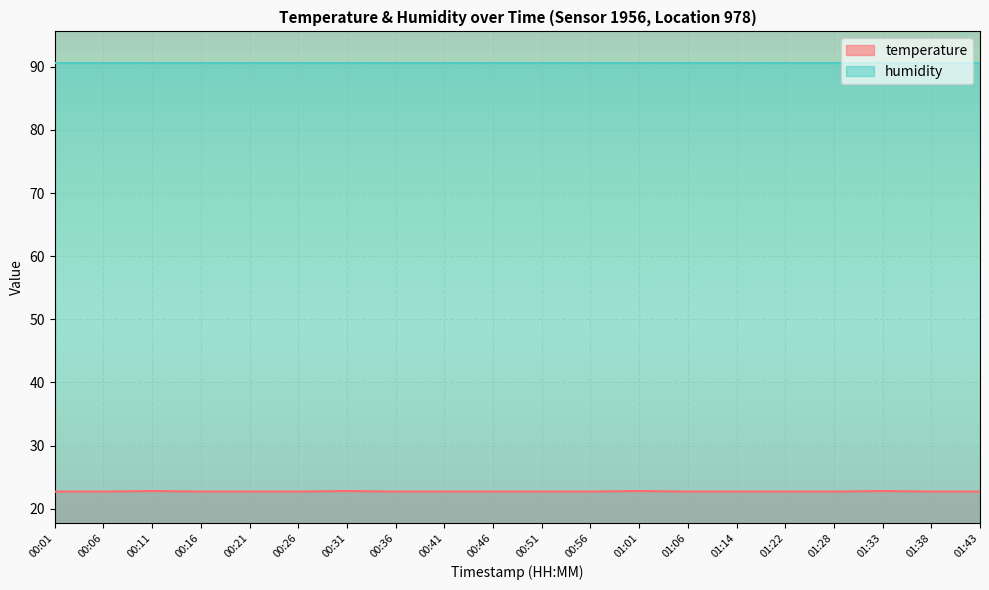

Rank the series by their average value, from lowest to highest.

temperature, humidity